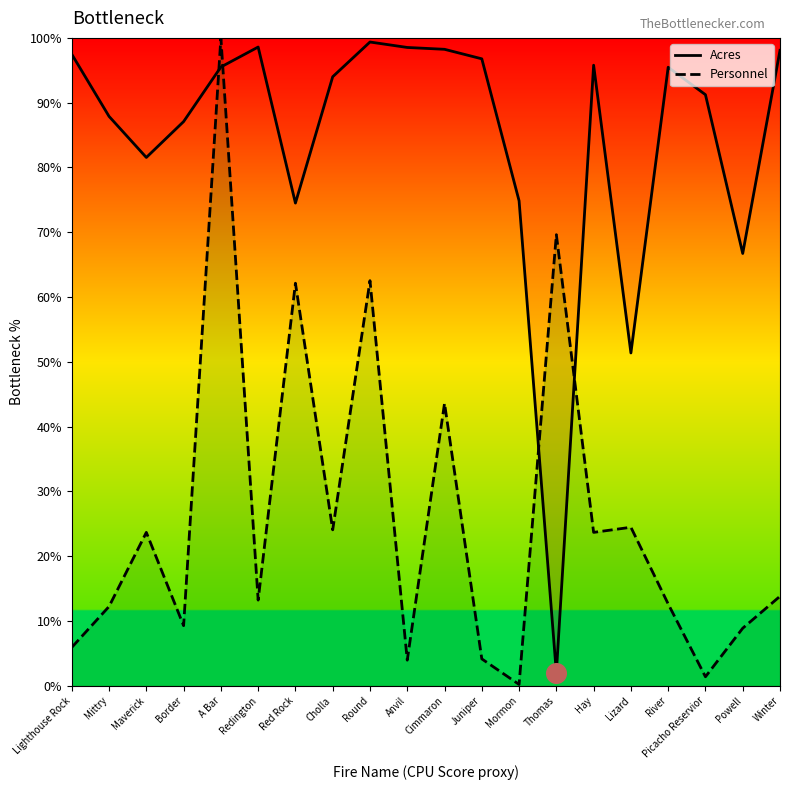

What is the total value across all series at Lizard?

75.8